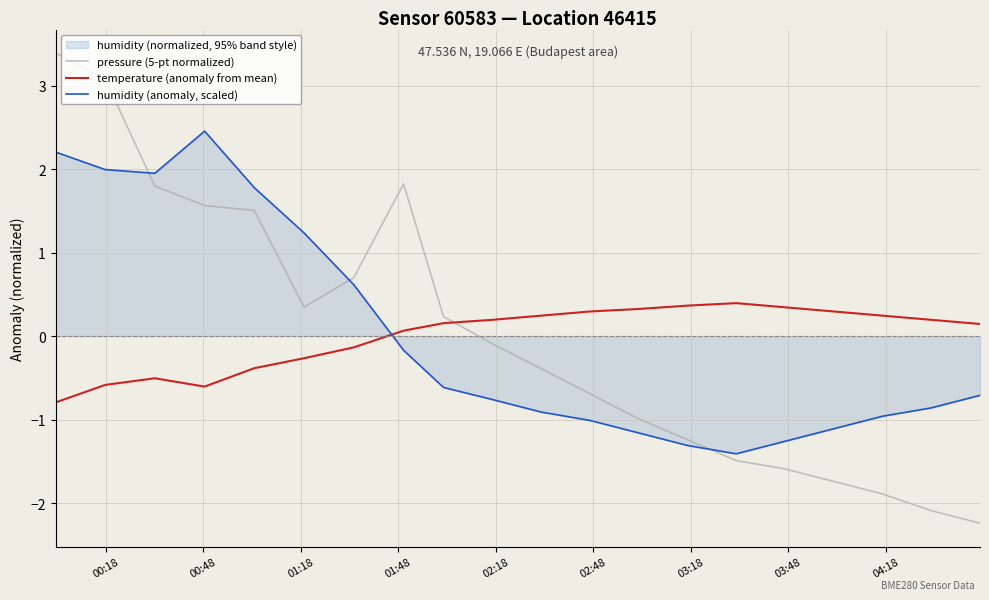

What is the difference between the maximum and minimum values in the humidity (anomaly, scaled) series?

3.9